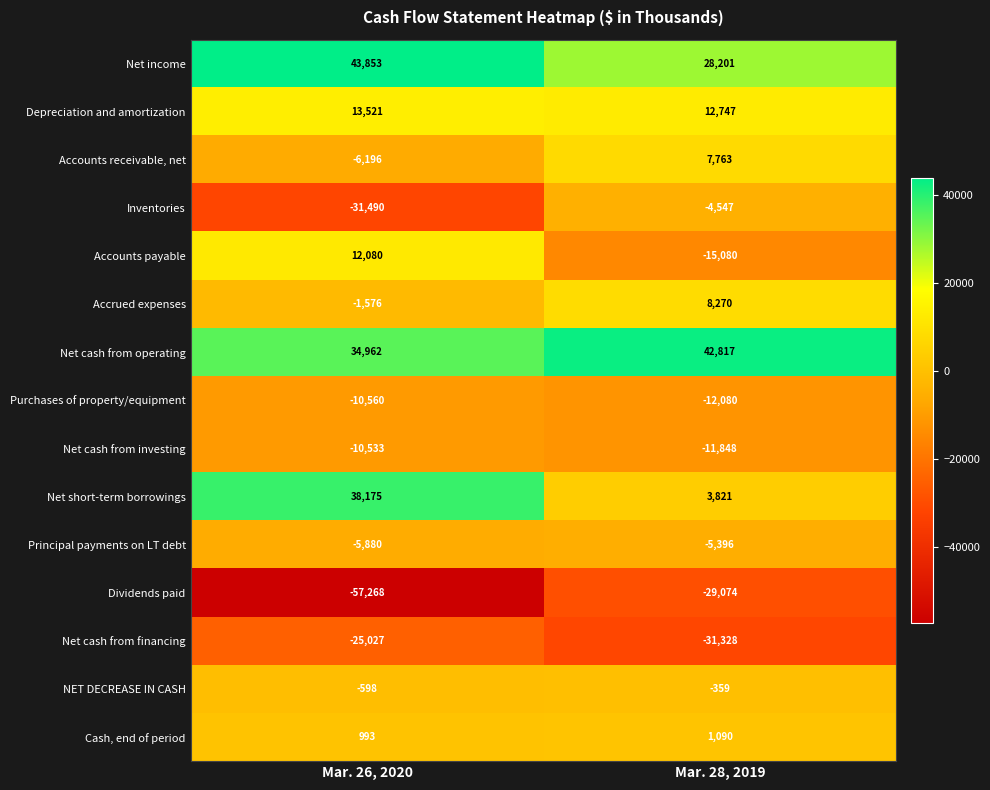

What value does the Dividends paid series have at Mar. 26, 2020, to the nearest 100?

-57300